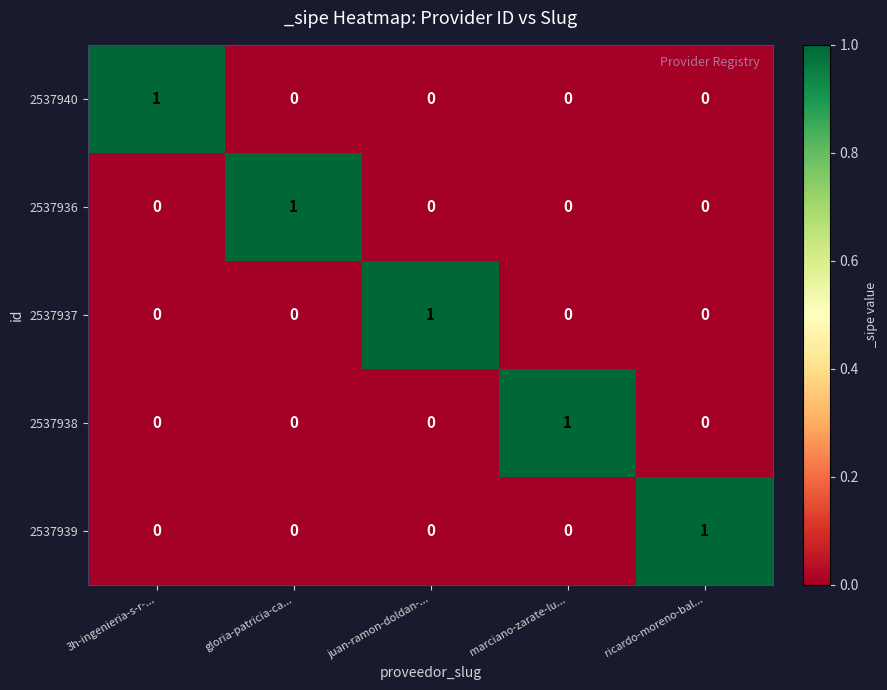

Which category has the highest value in the 2537937 series?

juan-ramon-doldan-...